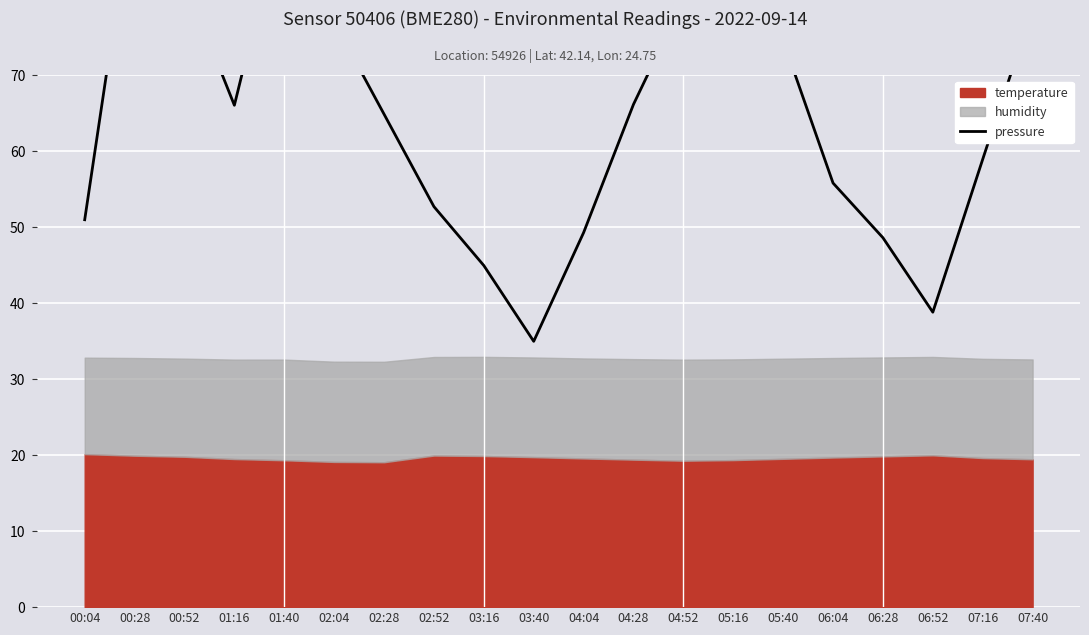

Where is the data nearest to the value 65?

02:28